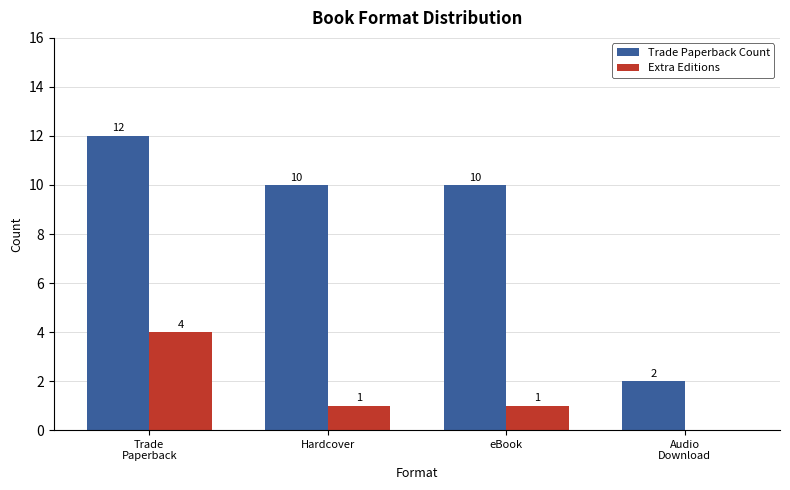

What is the greatest value displayed?

12